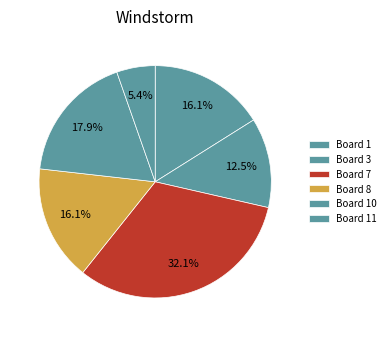

Count the number of slices in the pie.

6